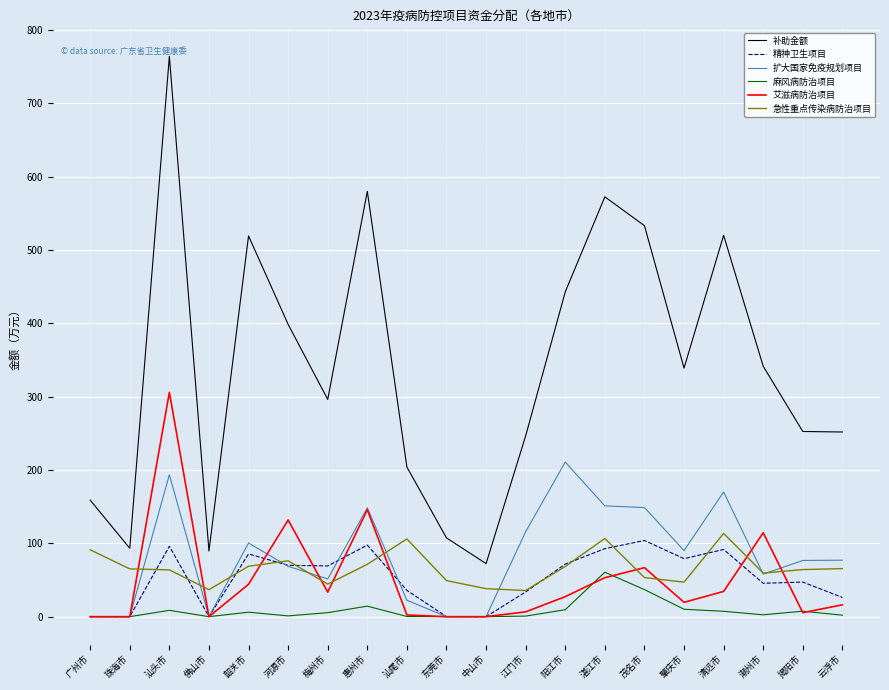

The value of 补助金额 at 广州市 is 225.2. True or false?

False